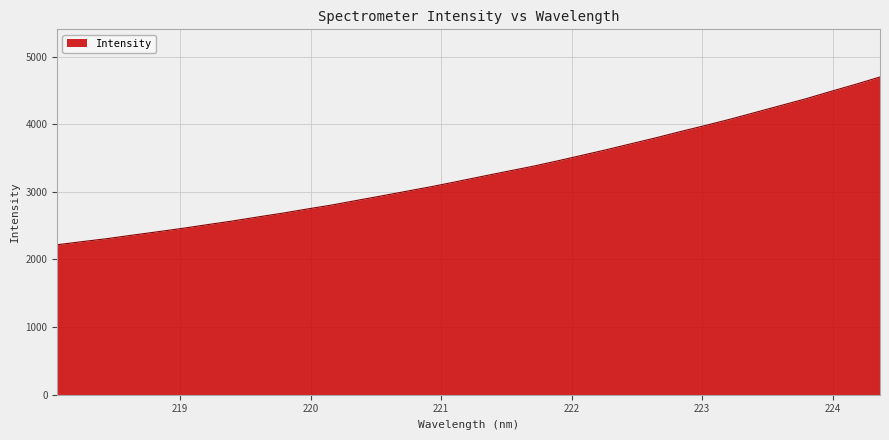

What is the greatest value displayed?

4697.8